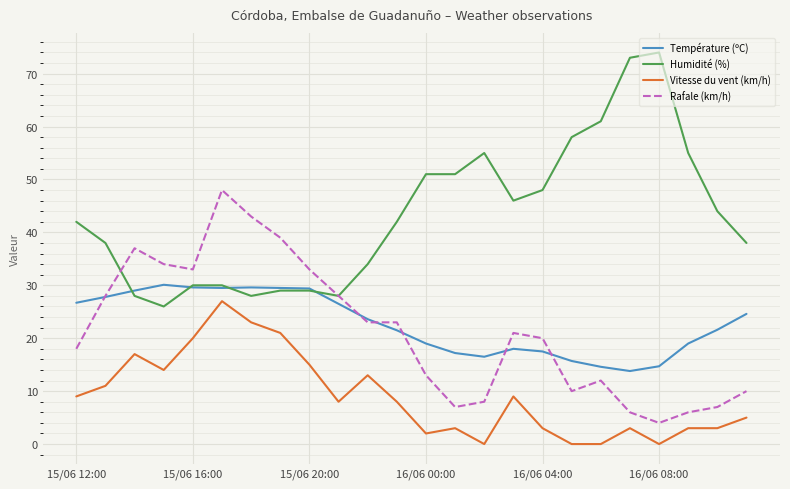

What is the minimum value for Température (ºC)?

13.8